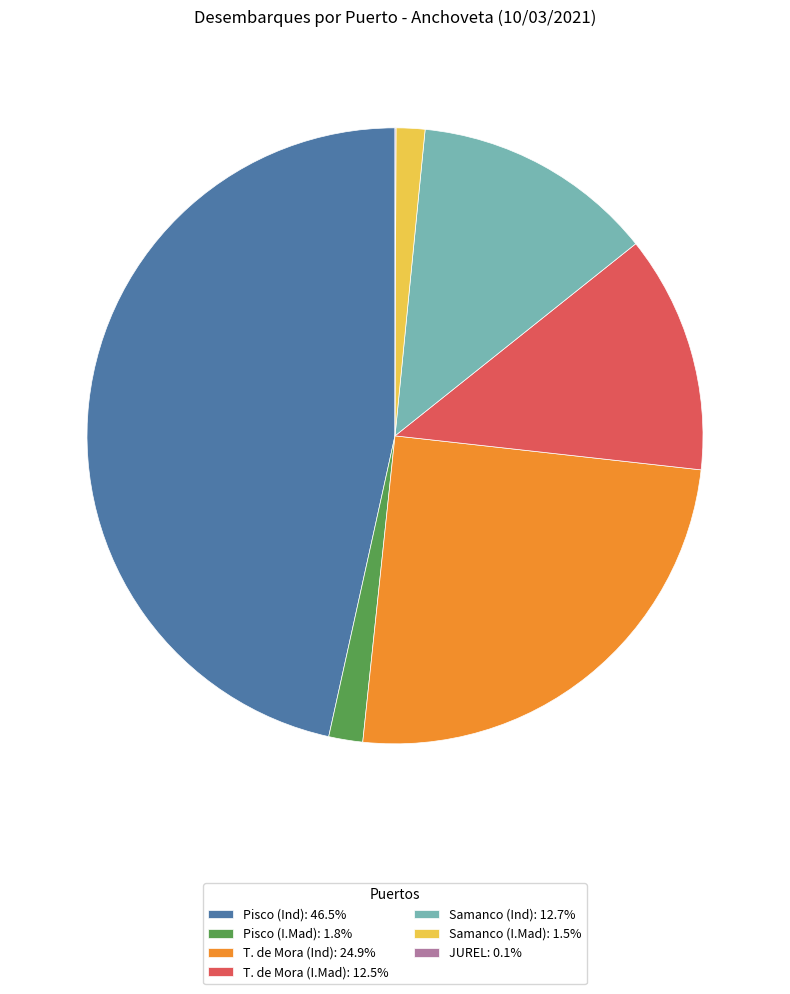

Is Pisco (Ind): 46.5% the majority of the pie?

No